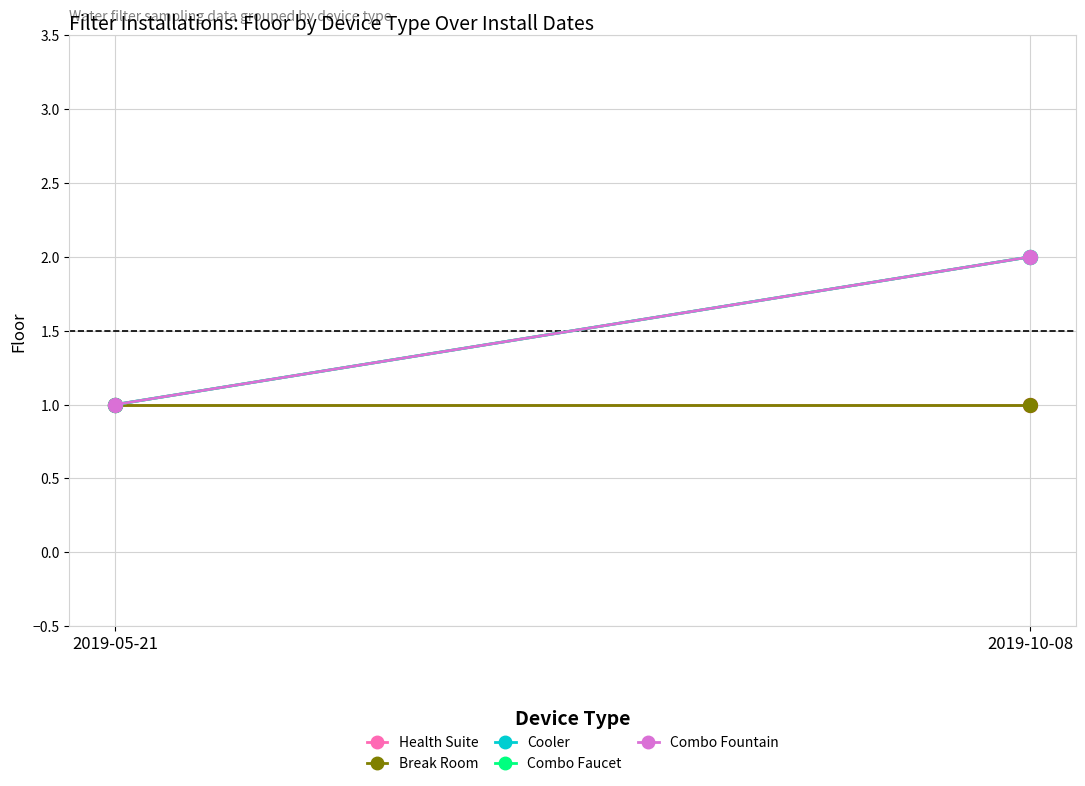

What is the approximate value of Cooler at 2019-05-21?

1